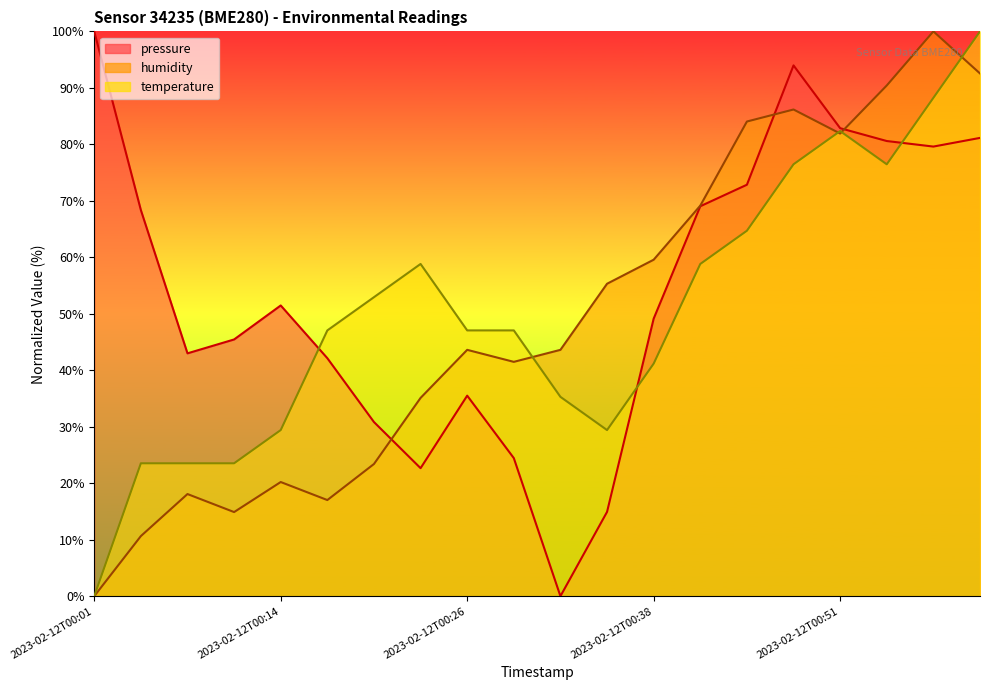

List the labels in order of temperature value, largest first.

2023-02-12T01:00, 2023-02-12T00:57, 2023-02-12T00:51, 2023-02-12T00:48, 2023-02-12T00:54, 2023-02-12T00:45, 2023-02-12T00:23, 2023-02-12T00:41, 2023-02-12T00:20, 2023-02-12T00:17, 2023-02-12T00:26, 2023-02-12T00:29, 2023-02-12T00:38, 2023-02-12T00:32, 2023-02-12T00:14, 2023-02-12T00:35, 2023-02-12T00:04, 2023-02-12T00:07, 2023-02-12T00:10, 2023-02-12T00:01